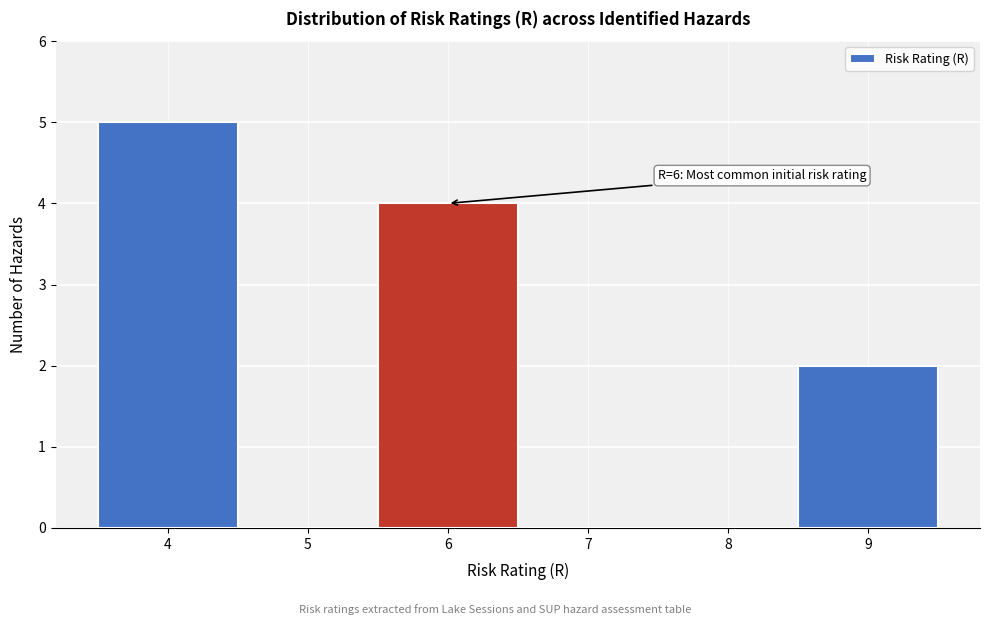

Over which range of the x-axis is the bar tallest?

3.5 to 4.5